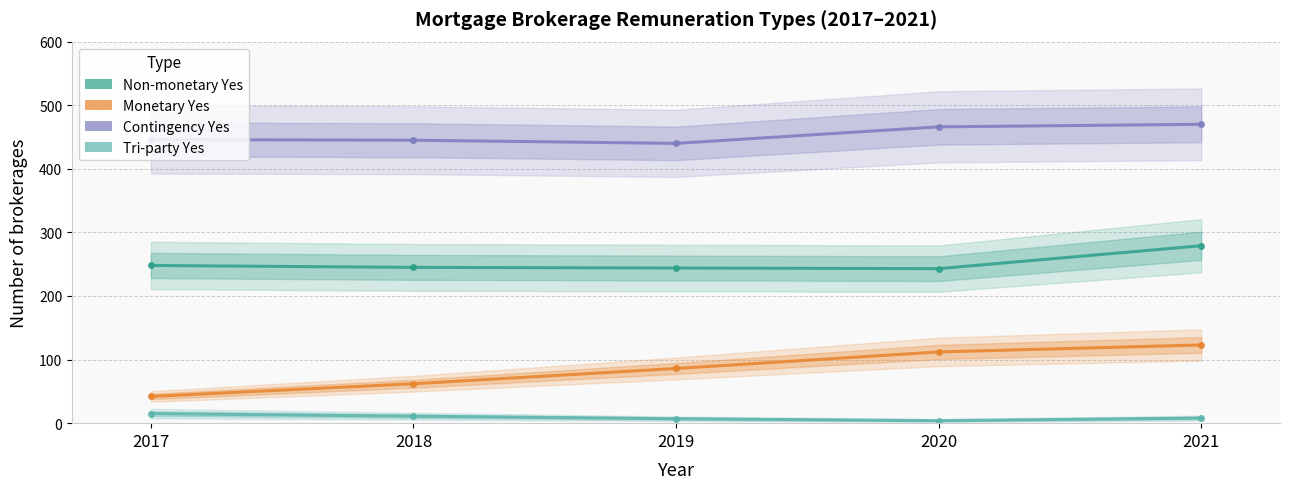

What is the sum of all Contingency Yes values?

2267